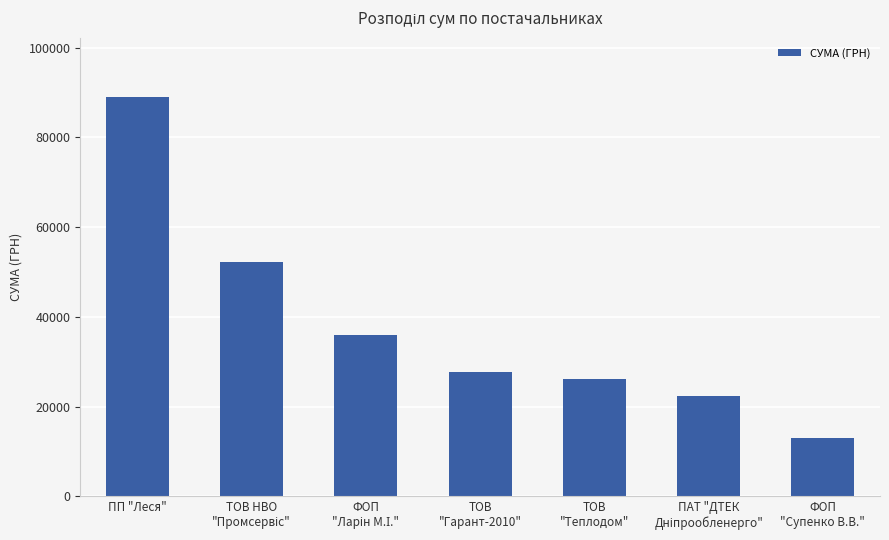

Reading left to right, extract all data points from this chart.

88895.5	52282.6	35984.8	27588.9	26134.8	22263.1	13000.0